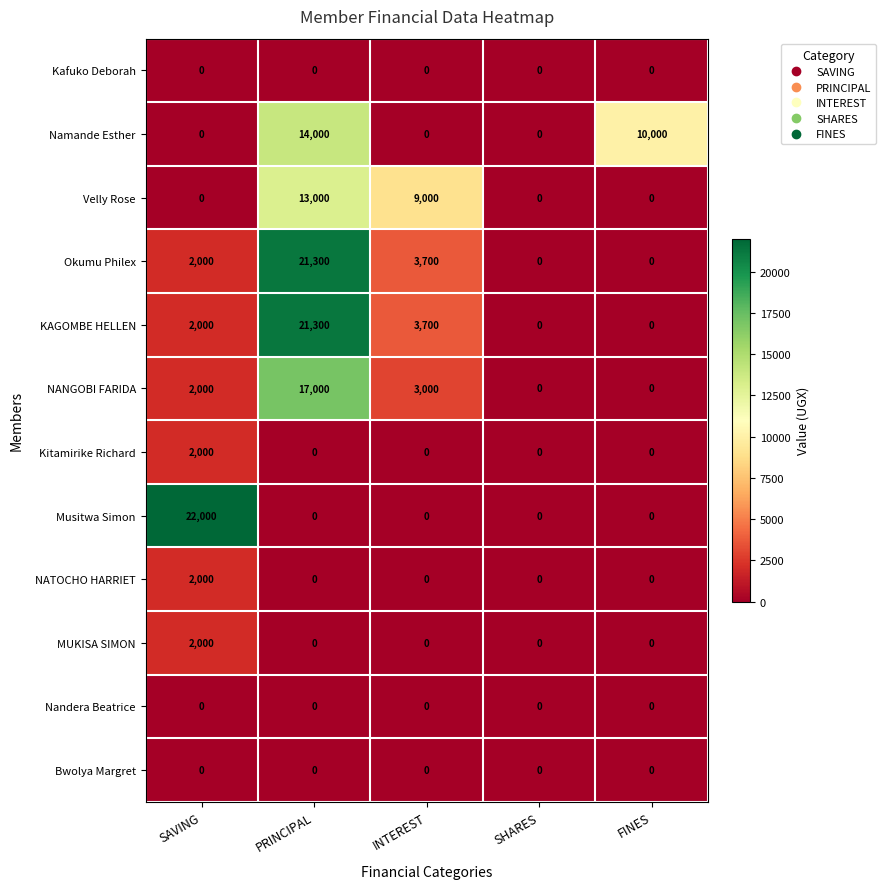

What is the difference between the maximum and minimum values in the NATOCHO HARRIET series?

2000